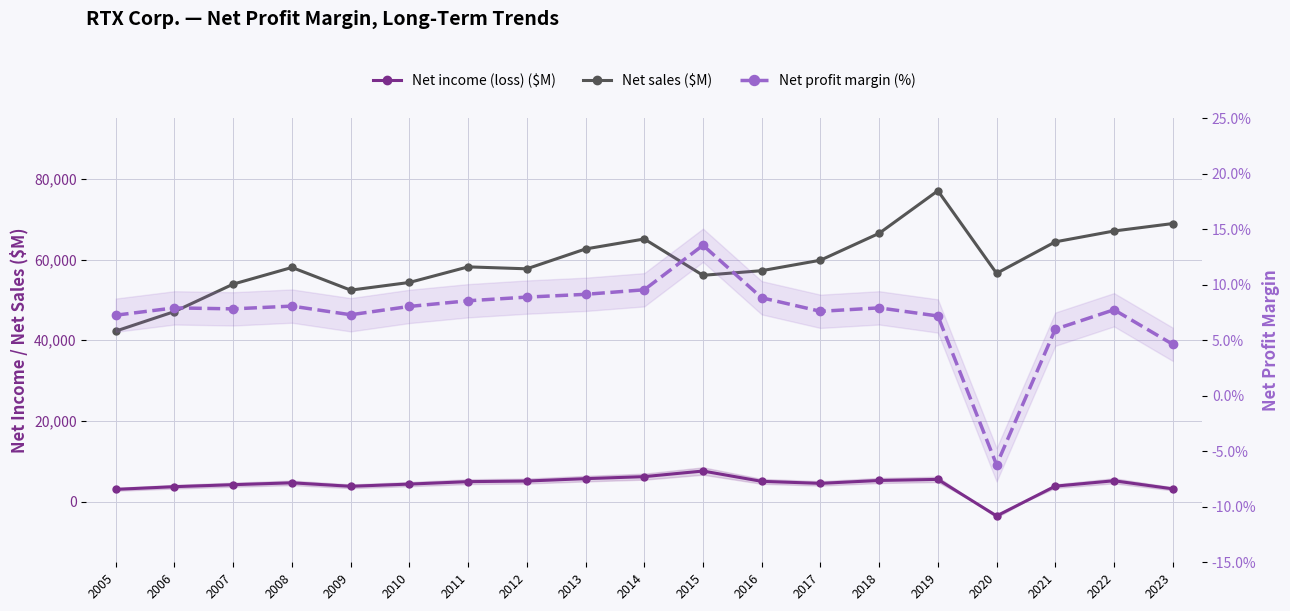

Which series ends up on top after the final intersection of Net income (loss) ($M) and Net profit margin (%)?

Net income (loss) ($M)